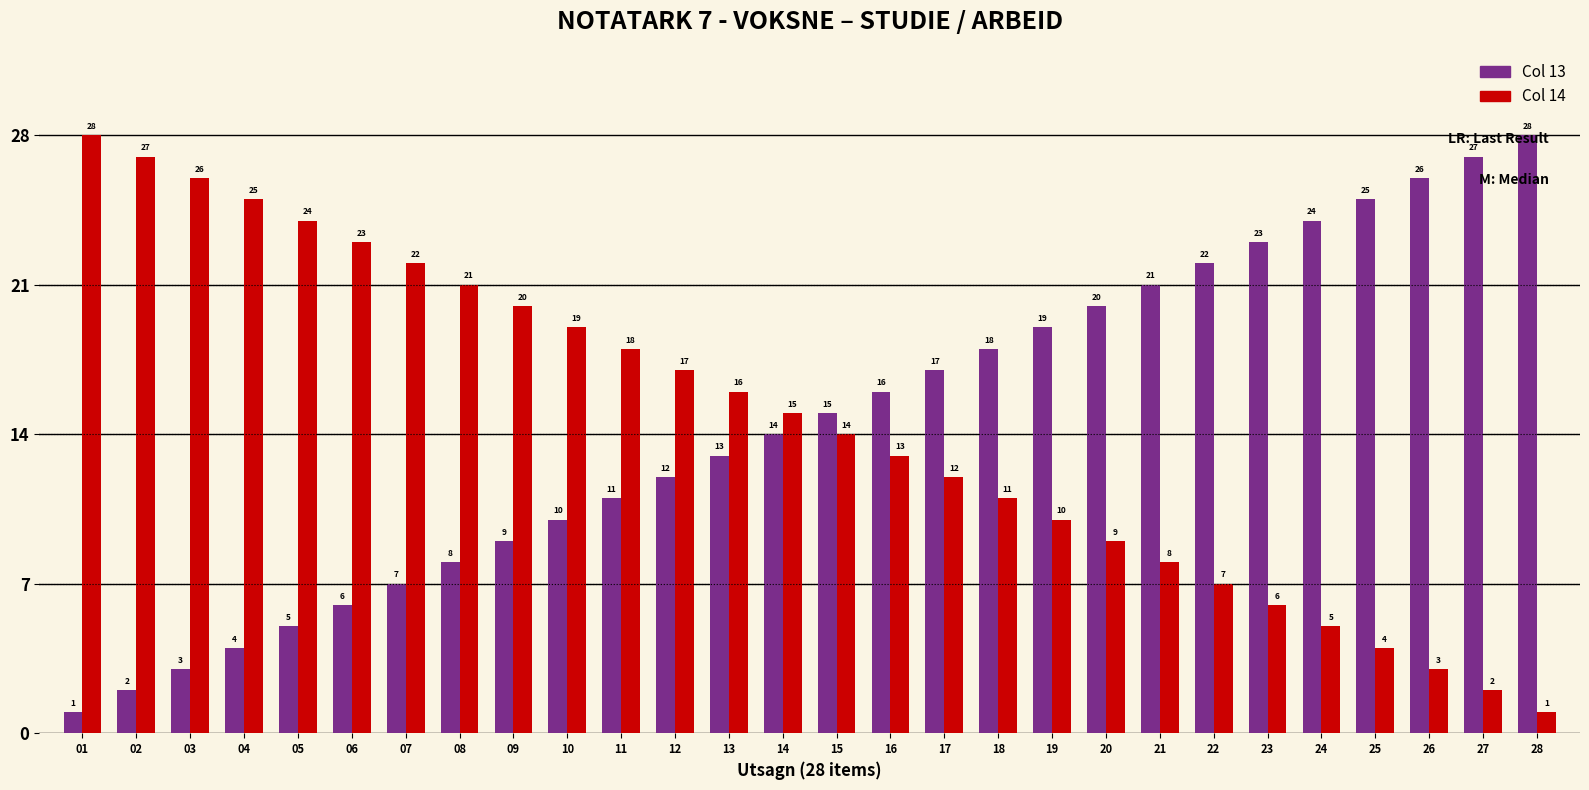

What is the spread (max minus min) of values at 12?

5